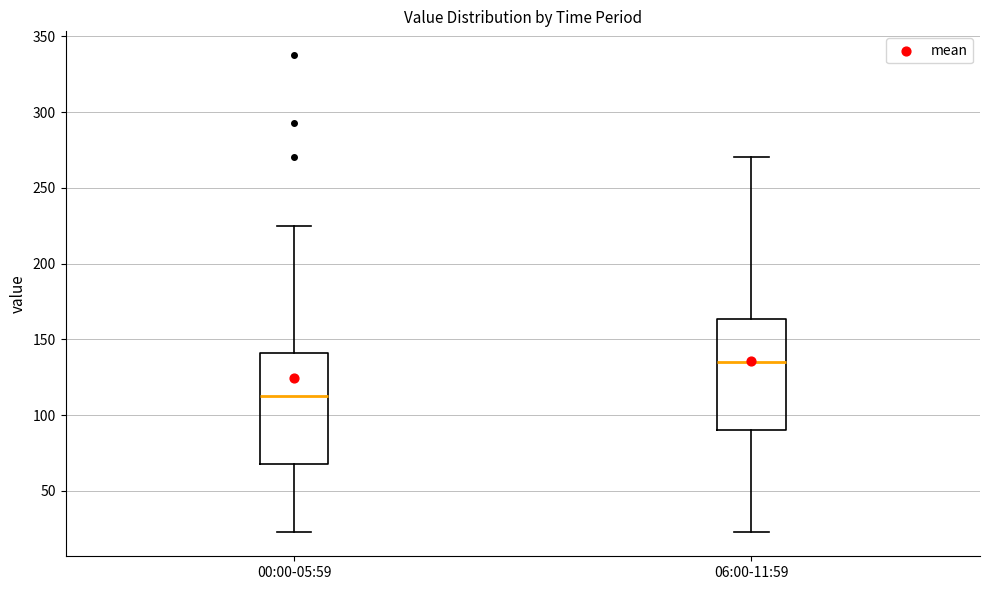

Which box has the lowest median line?

00:00-05:59